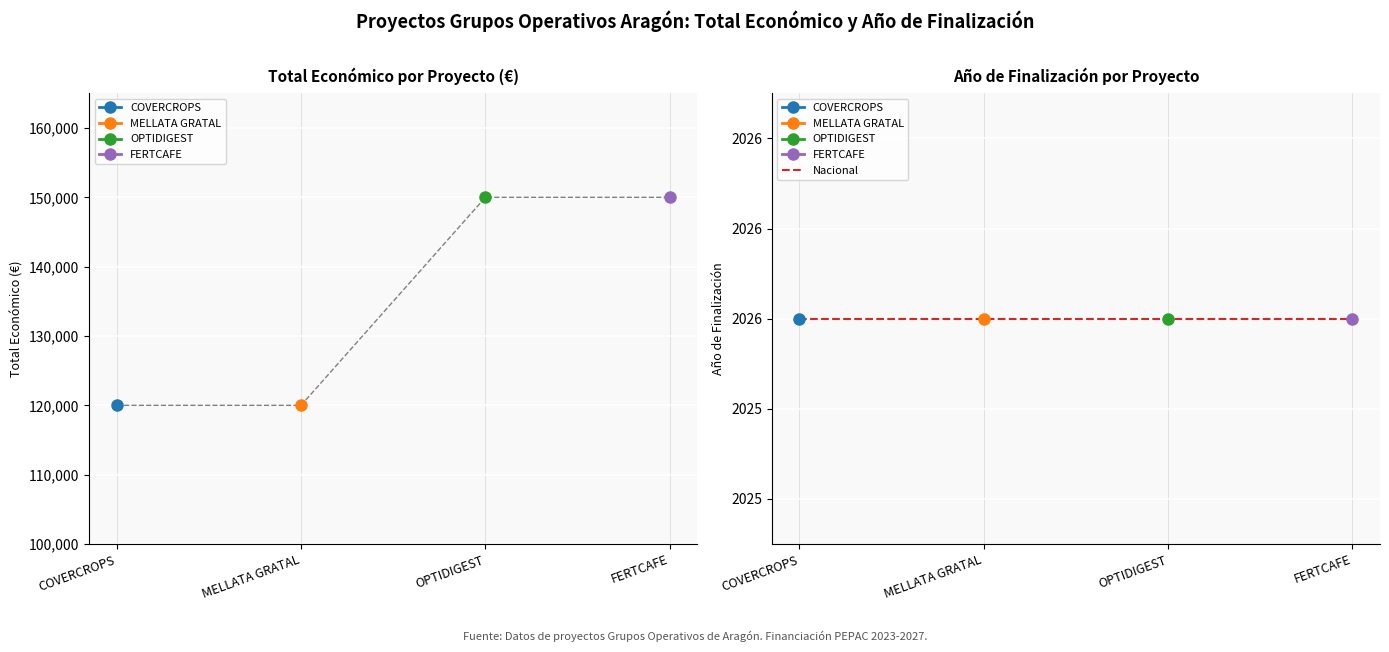

List the labels in order of value, largest first.

OPTIDIGEST, FERTCAFE, COVERCROPS, MELLATA GRATAL